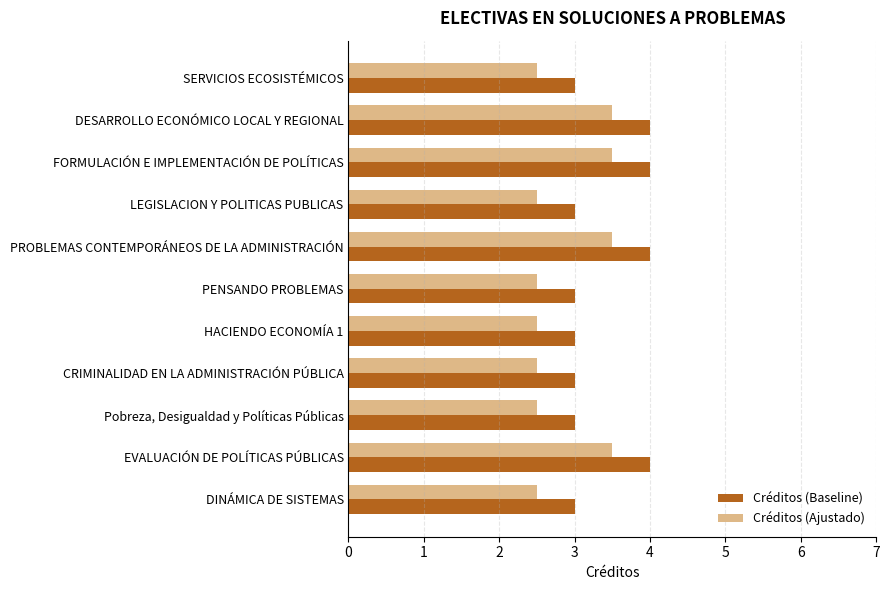

True or false: Créditos (Ajustado) has a value of 2.5 at LEGISLACION Y POLITICAS PUBLICAS.

True